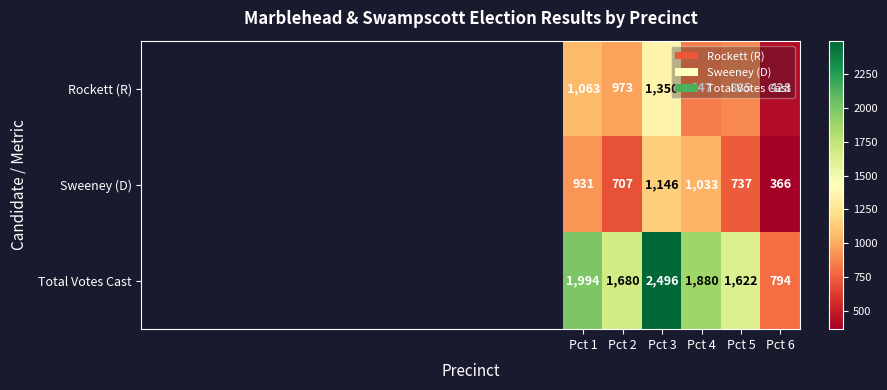

How many series are shown in this chart?

3